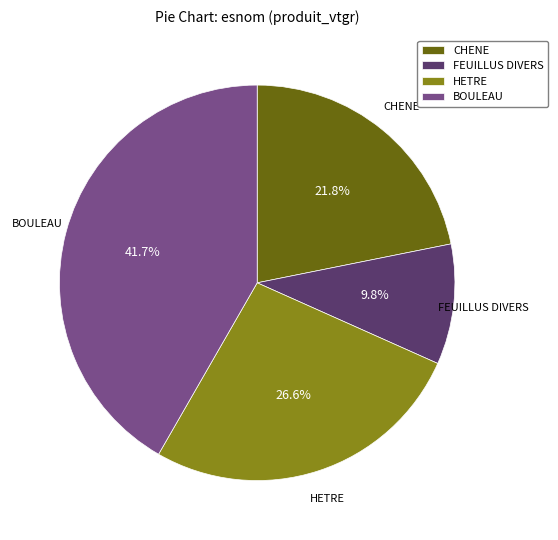

Combined, do FEUILLUS DIVERS and BOULEAU account for over 50%?

Yes